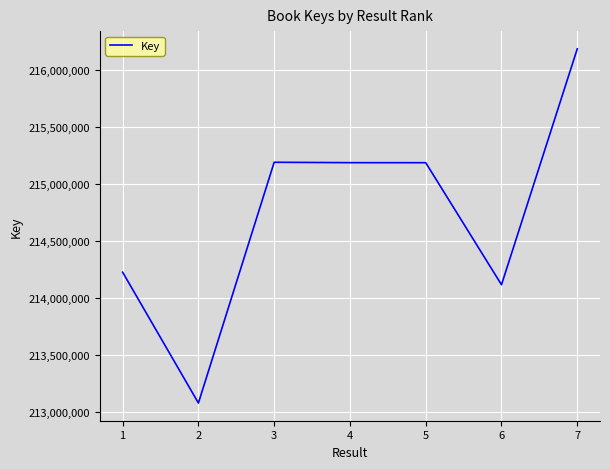

What is the minimum value shown in the chart?

213075537